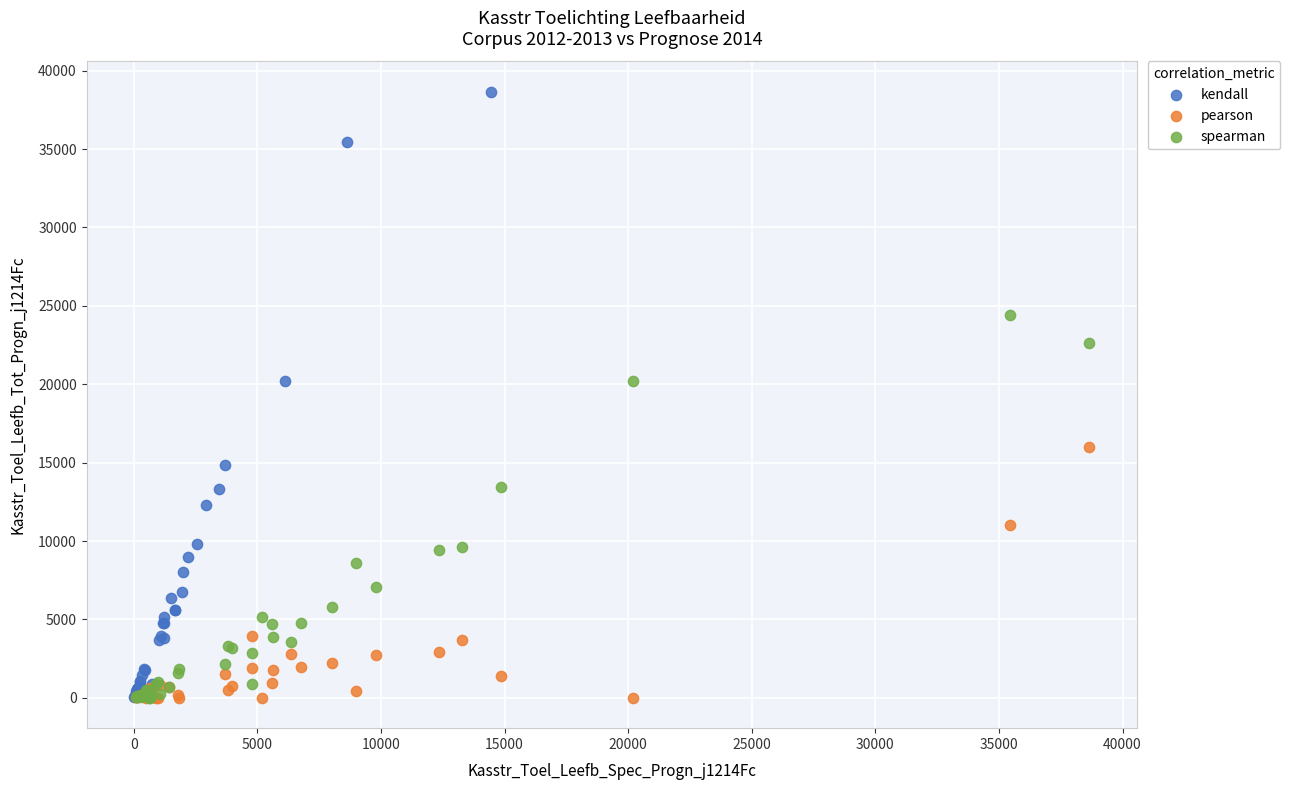

What are all the series names shown in the legend?

kendall, pearson, spearman